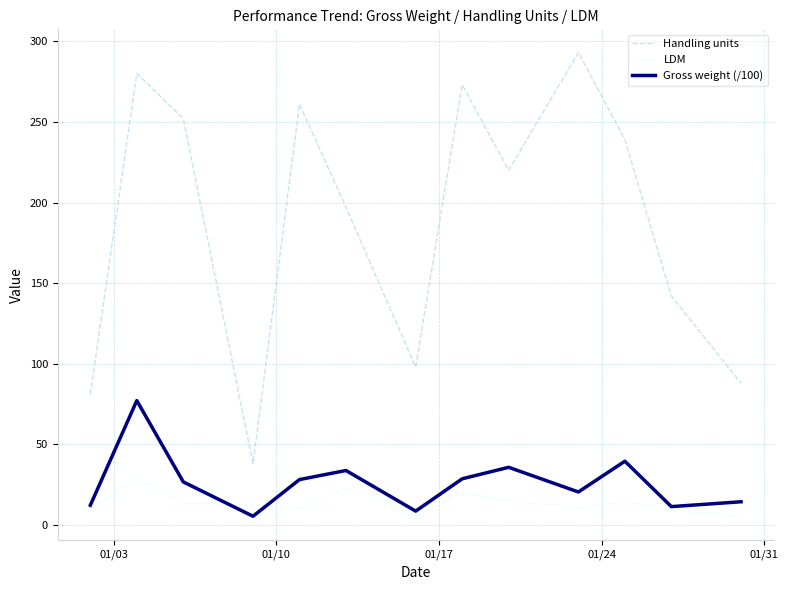

Which series has the largest range (max minus min)?

Handling units